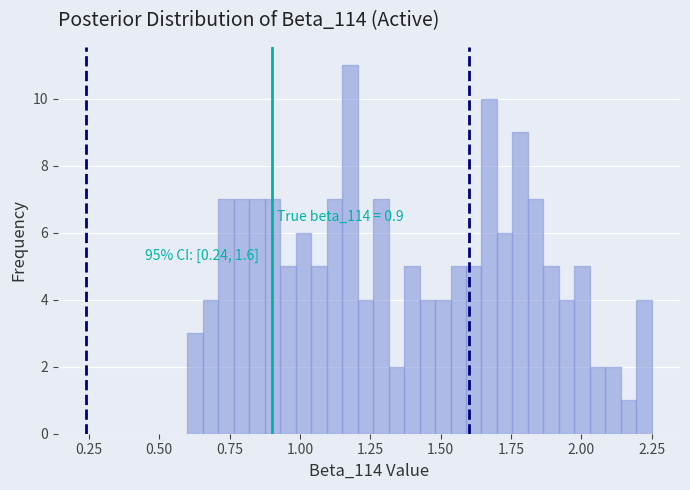

Read against the x-axis, roughly where is the centre of the tallest bar?

1.20